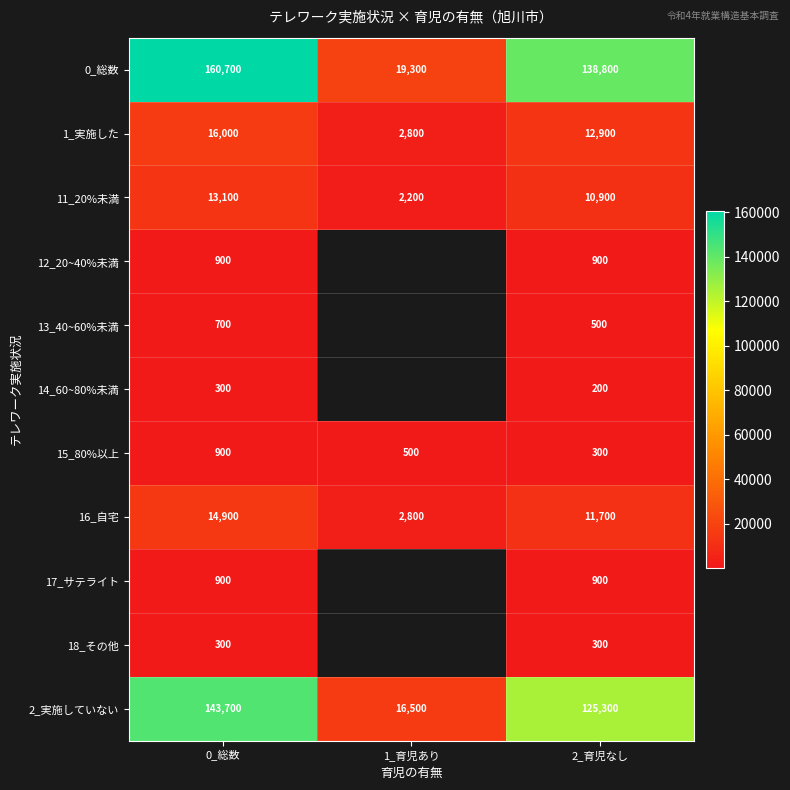

Is it true that 0_総数 equals 264068.7 at 0_総数?

False